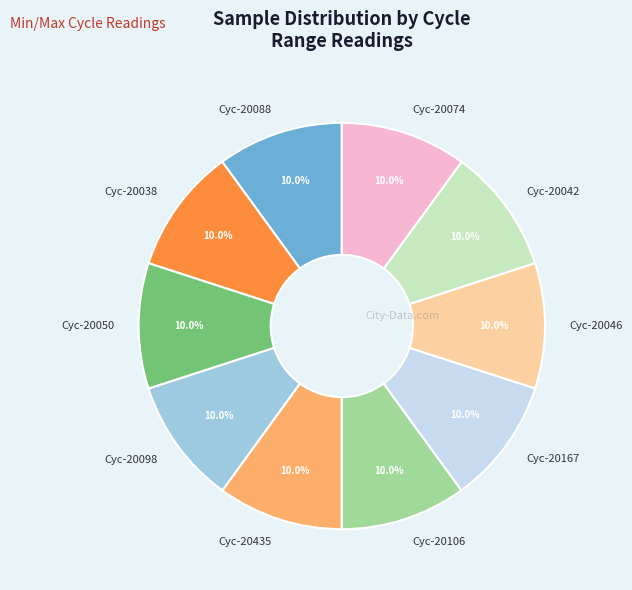

What is the ratio of the value at Cyc-20106 to the value at Cyc-20038?

1.0